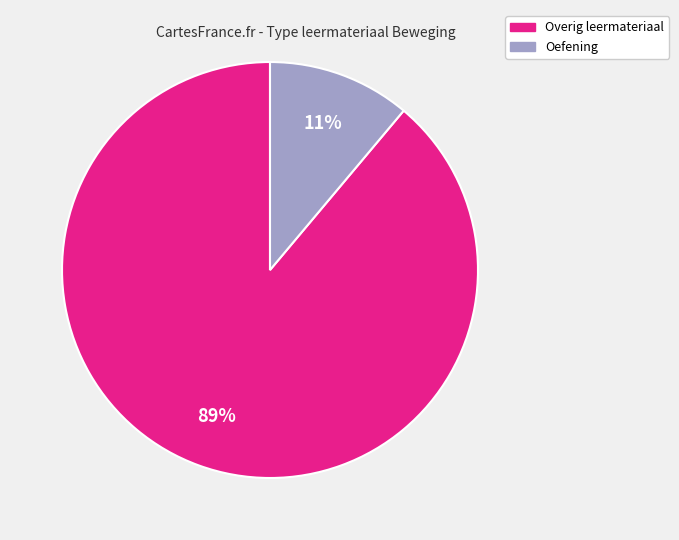

To the nearest percent, what is the average slice percentage?

50%